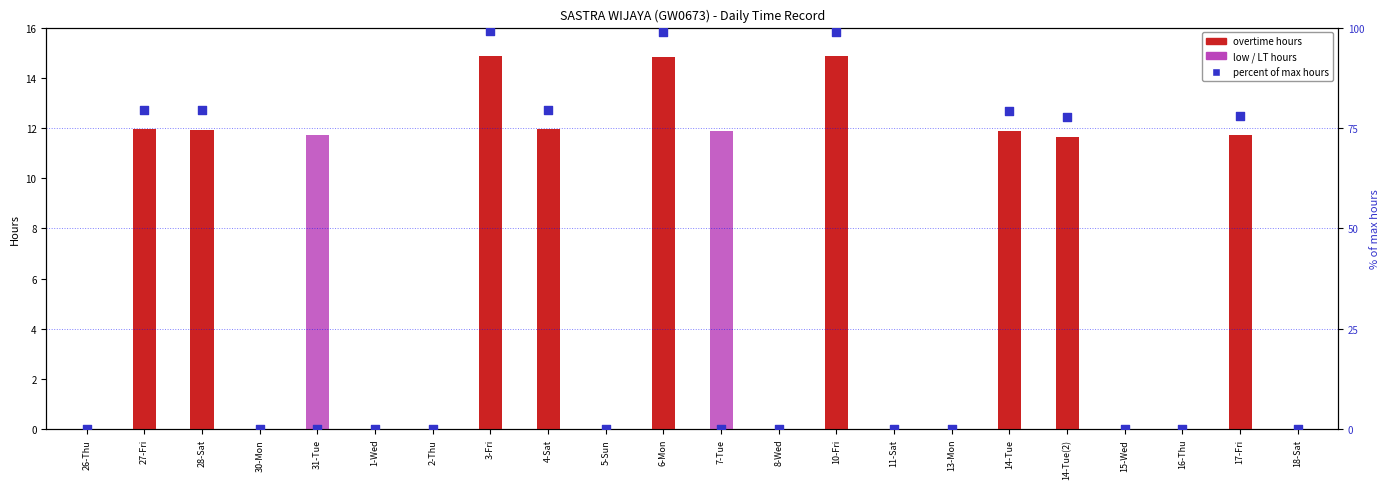

At which category is the sum across all series the highest?

3-Fri